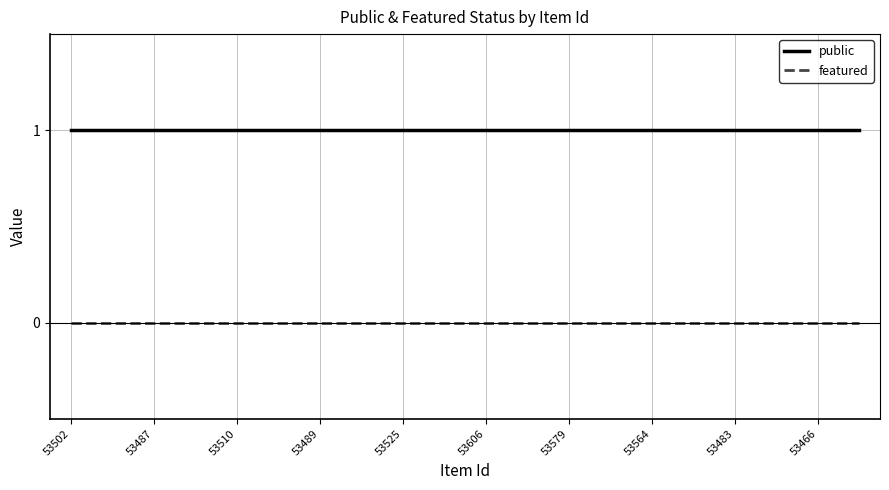

True or false: public and featured intersect in this chart.

False